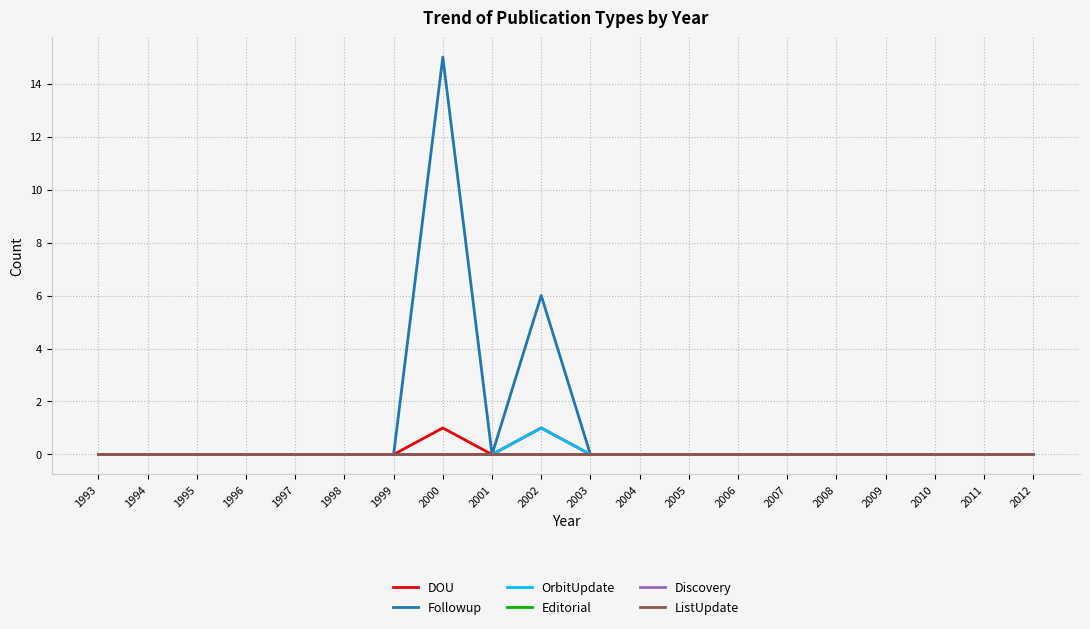

List the series in order of their peak value, highest first.

Followup, DOU, OrbitUpdate, Editorial, Discovery, ListUpdate